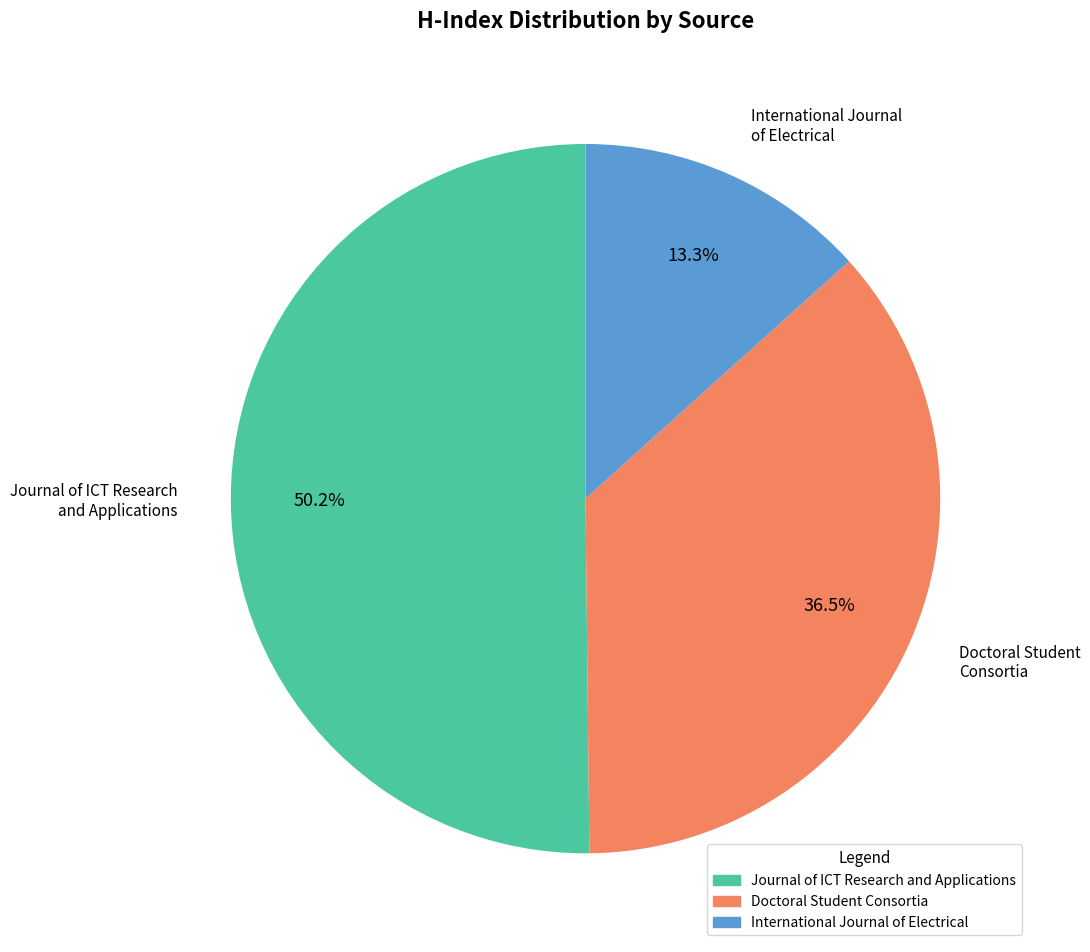

Is there a majority slice in this chart?

Yes